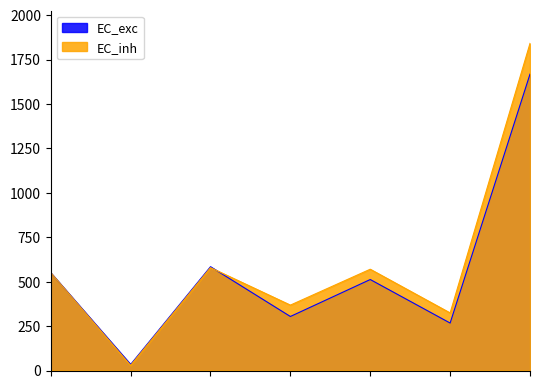

Reading left to right, list all the values displayed in this chart.

EC_exc: 550	34	584	304	512	267	1668
EC_inh: 550	29	579	368	570	324	1841